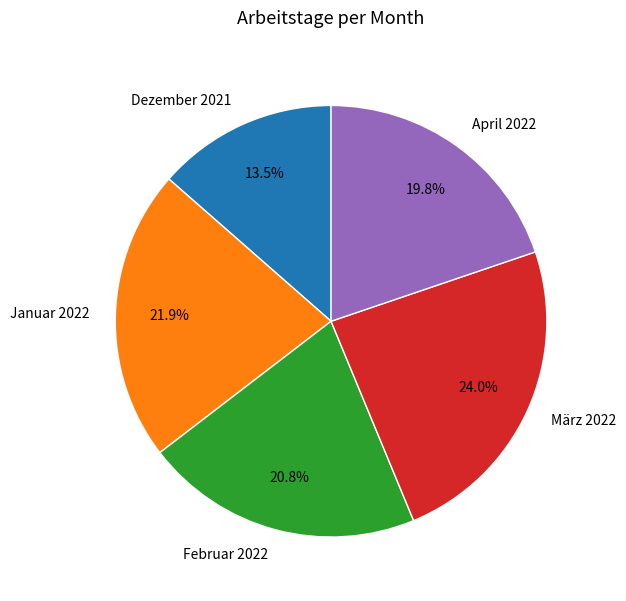

The Januar 2022 slice represents 12% of the pie. True or false?

False